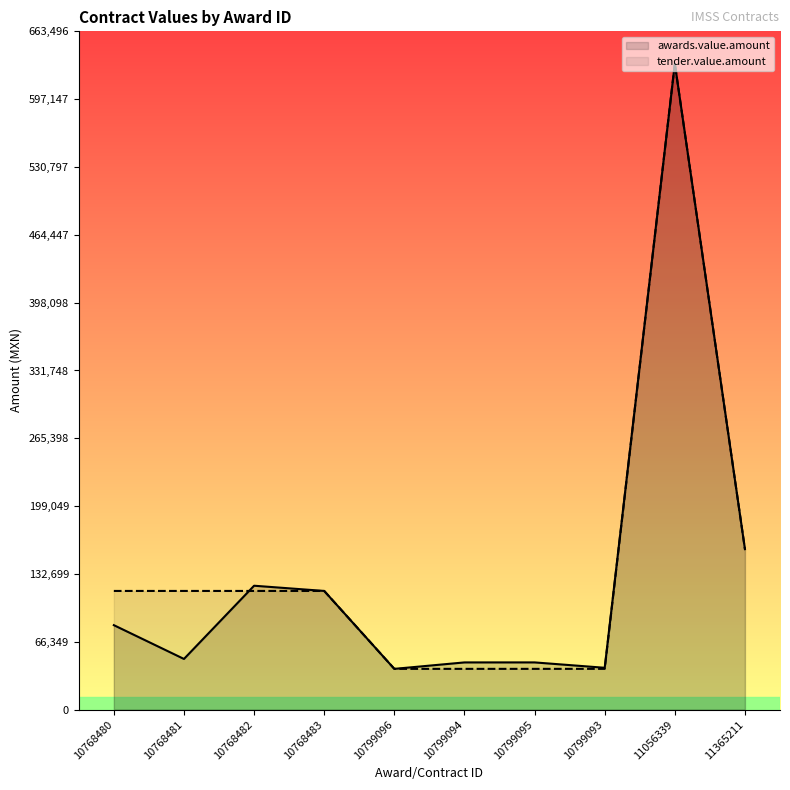

How many data points in tender.value.amount are above 116116?

2